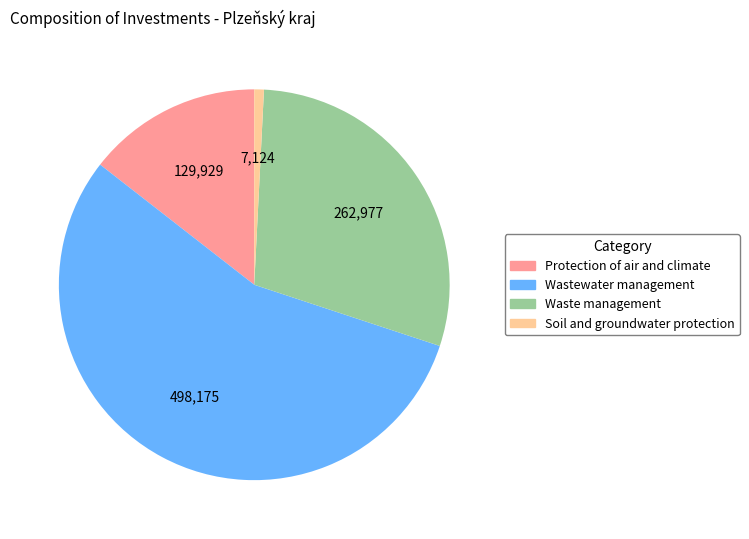

Which slice is the largest?

Wastewater management